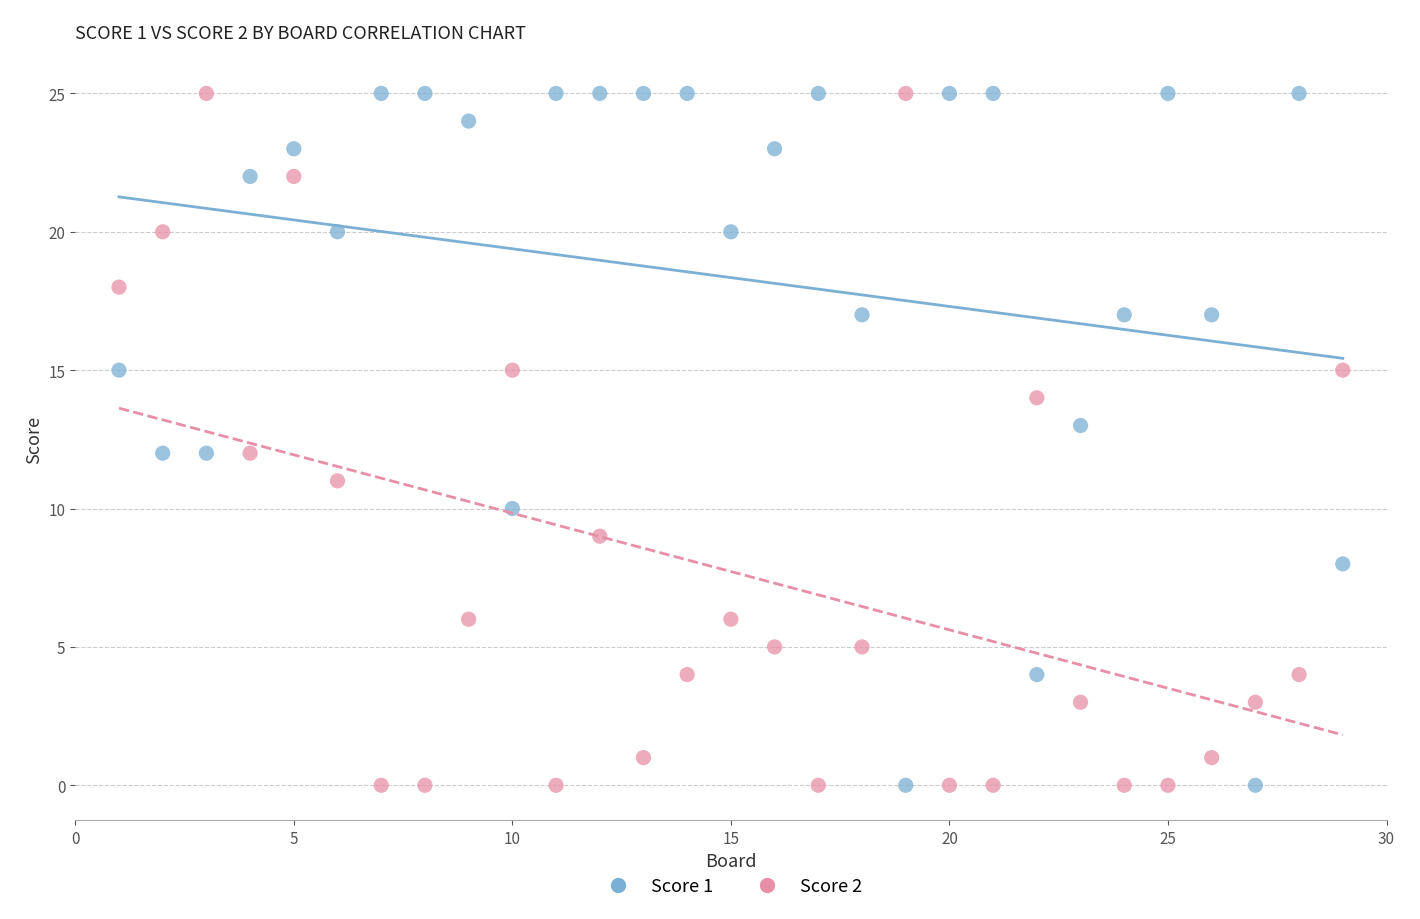

Across all data points, what is the range of X values (max minus min)?

28